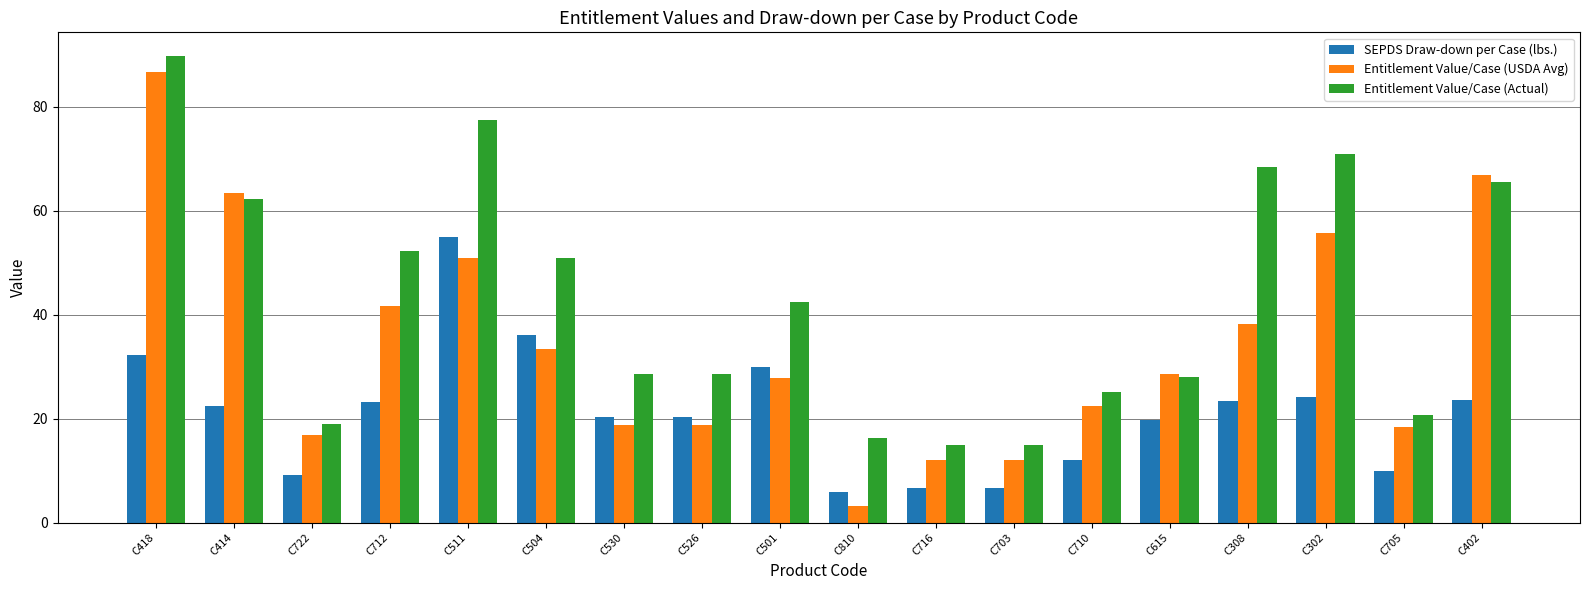

How many bars are there in each group?

3